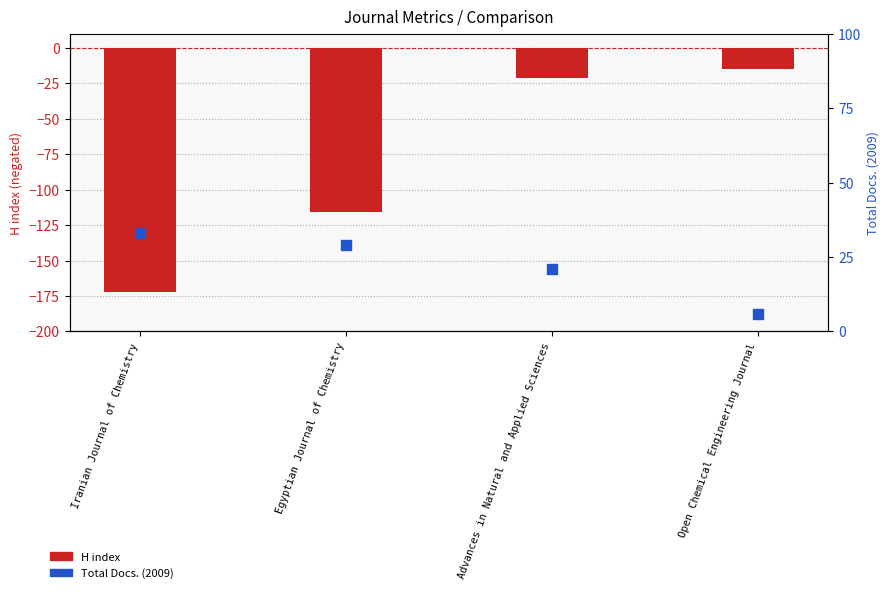

What are all the series names shown in the legend?

H index, Total Docs. (2009)